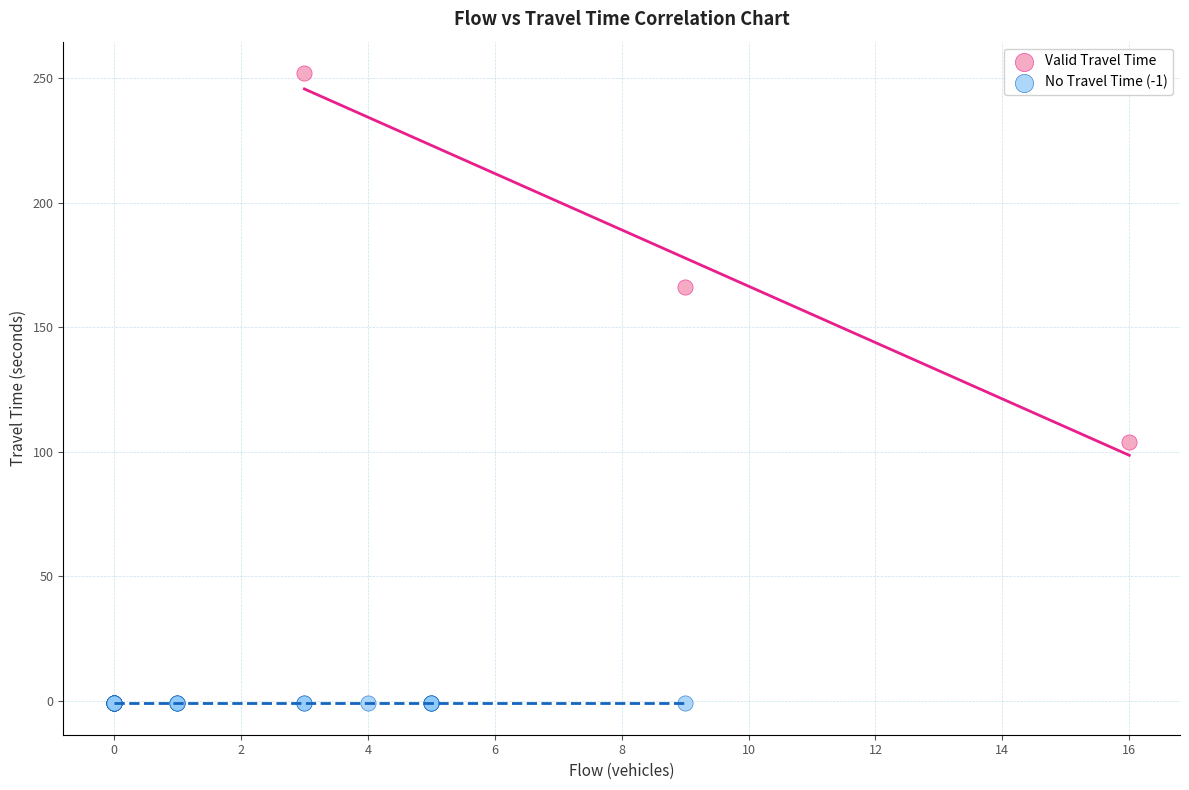

Which series contains the highest Y value?

Valid Travel Time